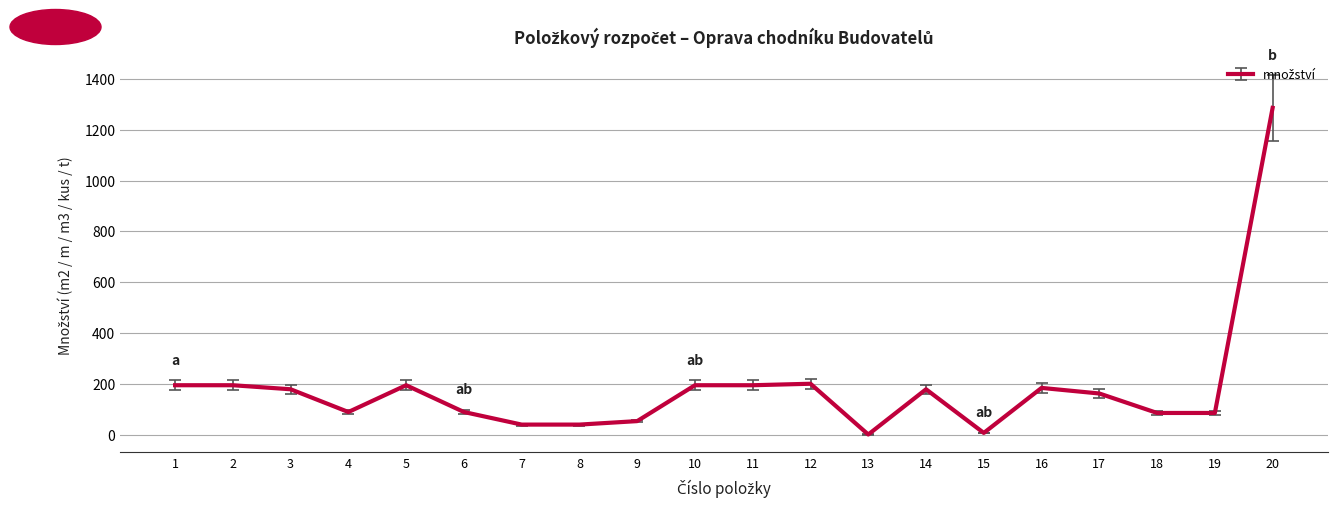

What is the ratio of the value at 5 to the value at 4?

2.2